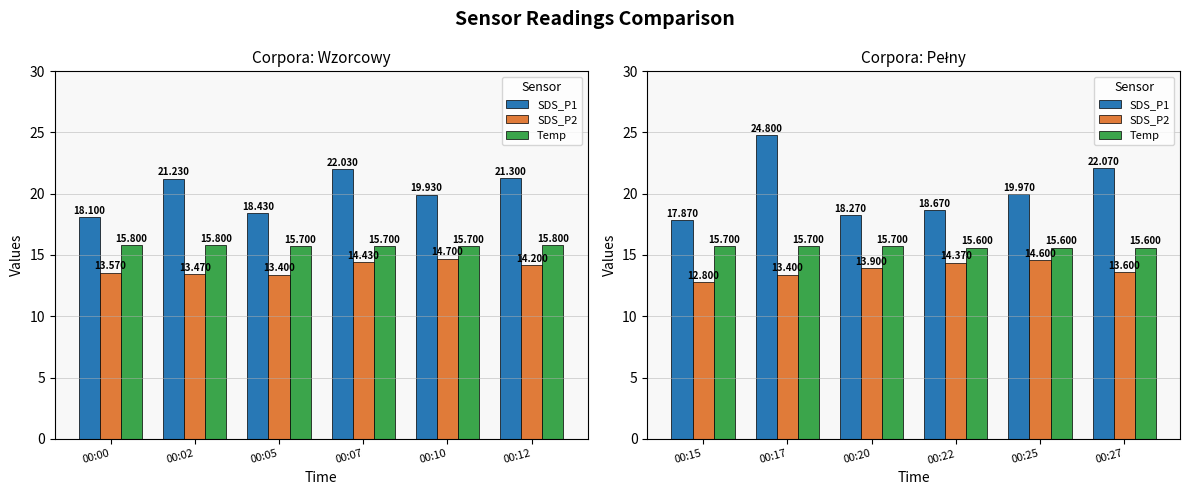

Which series has the largest total across all categories?

SDS_P1